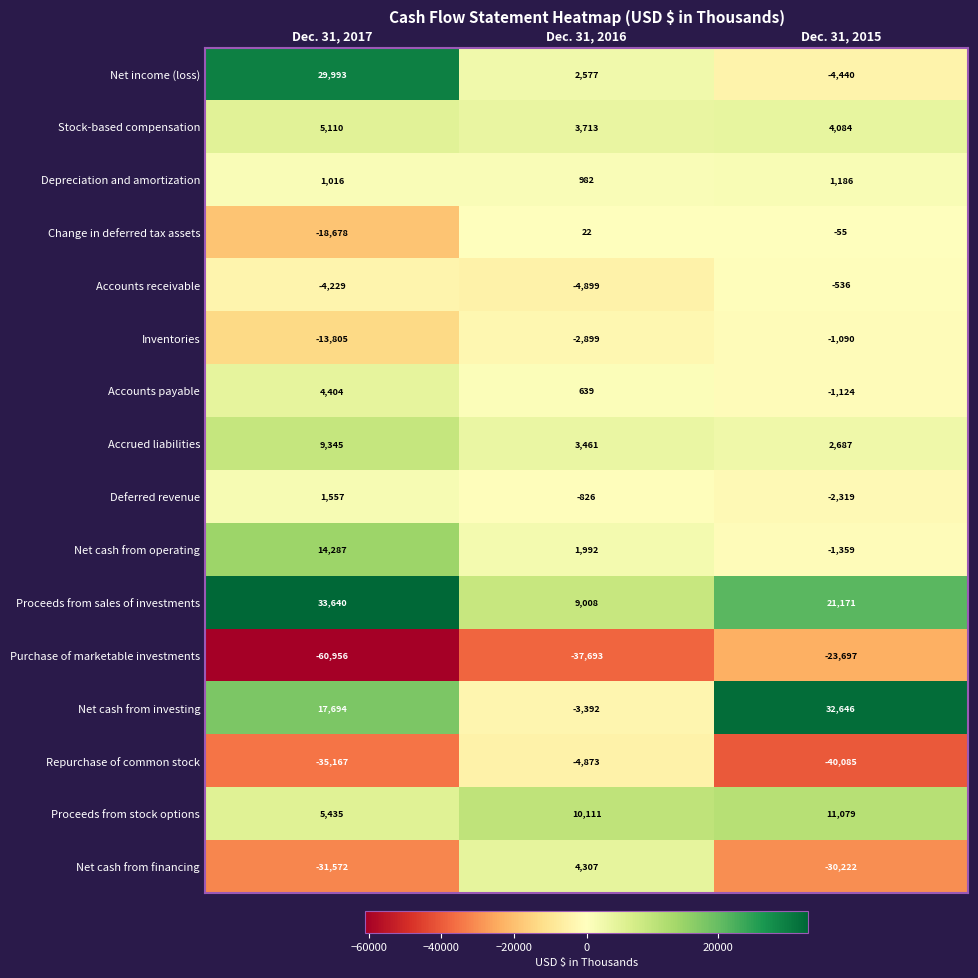

What is the average value of the Proceeds from stock options series?

8875